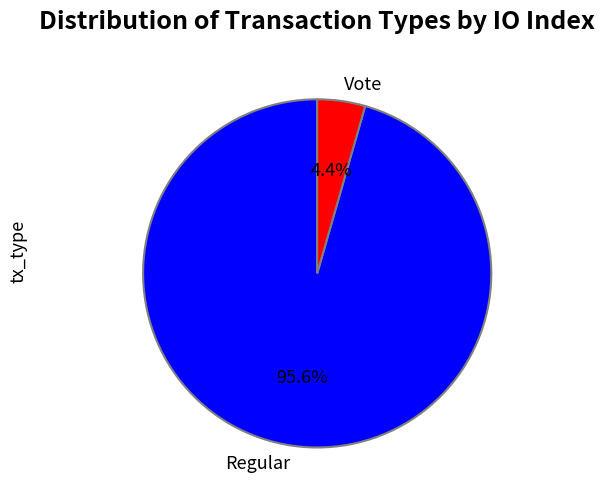

To the nearest percent, what is the difference between the largest and smallest slice percentages?

91%